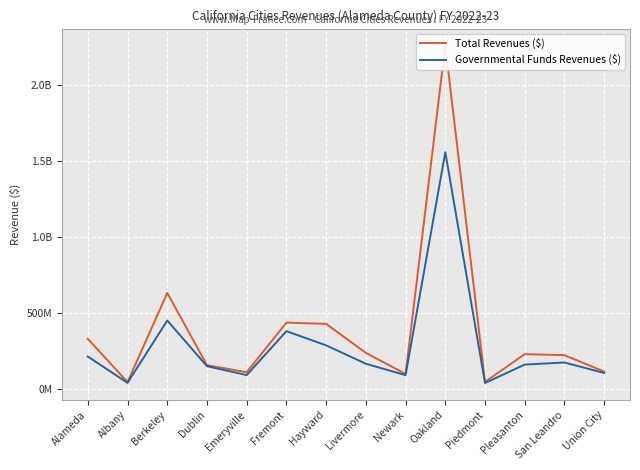

In Total Revenues ($), how many points are lower than both neighbors (excluding endpoints)?

4